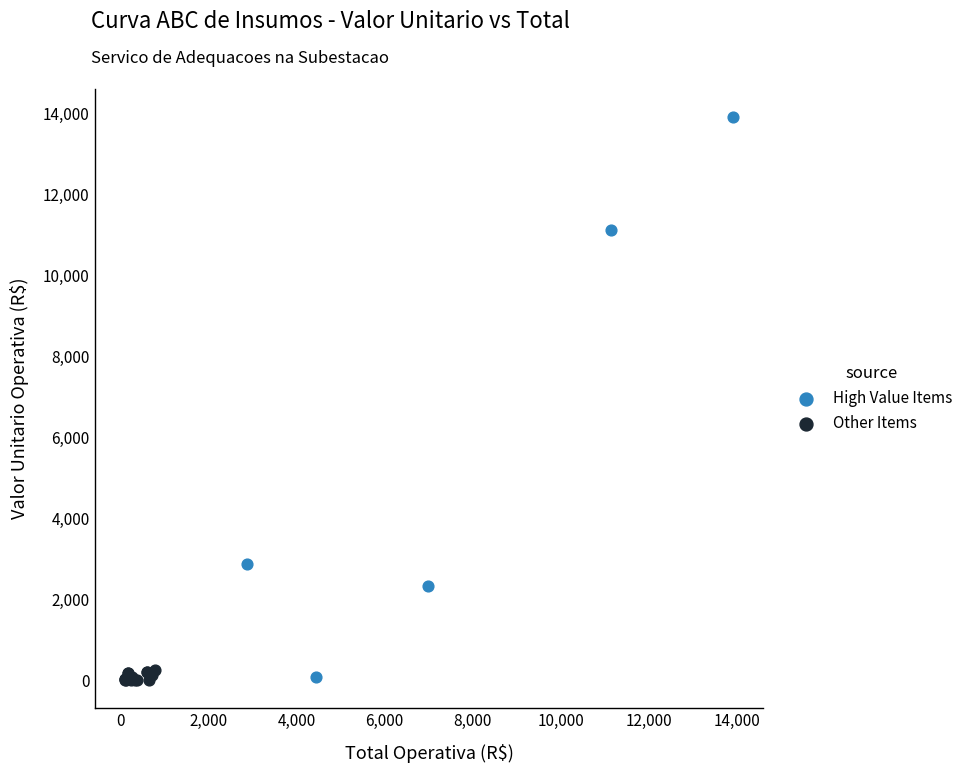

Which series has the largest Y range (max minus min)?

High Value Items